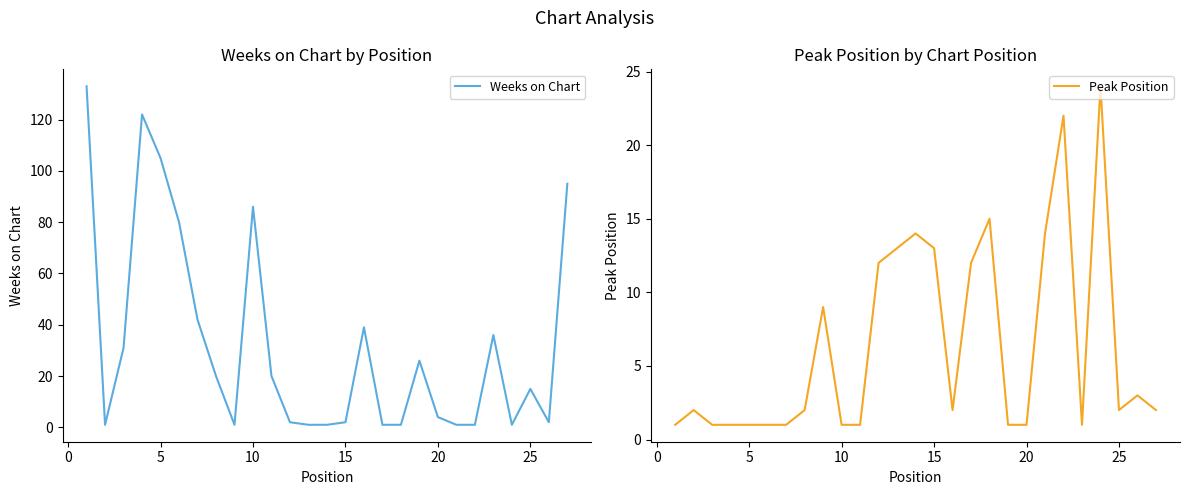

What is the sum of all Weeks on Chart values?

869